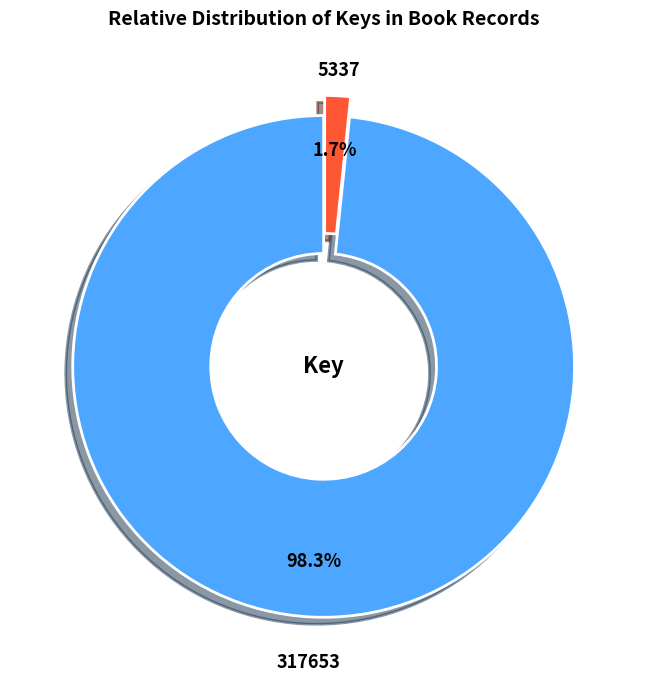

What percentage is the 5337 slice, to the nearest percent?

2%